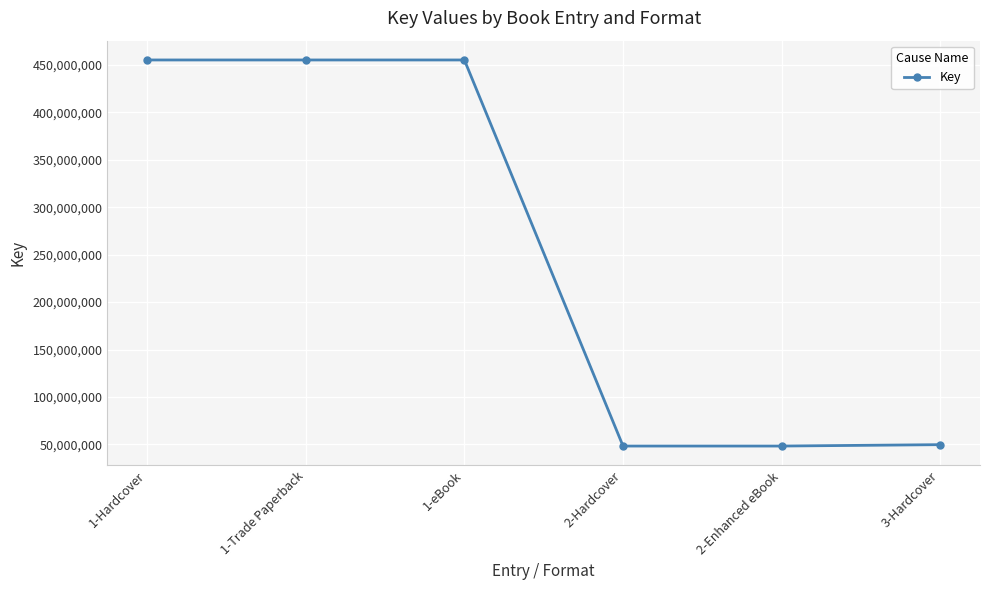

What is the maximum value shown in the chart?

455327450